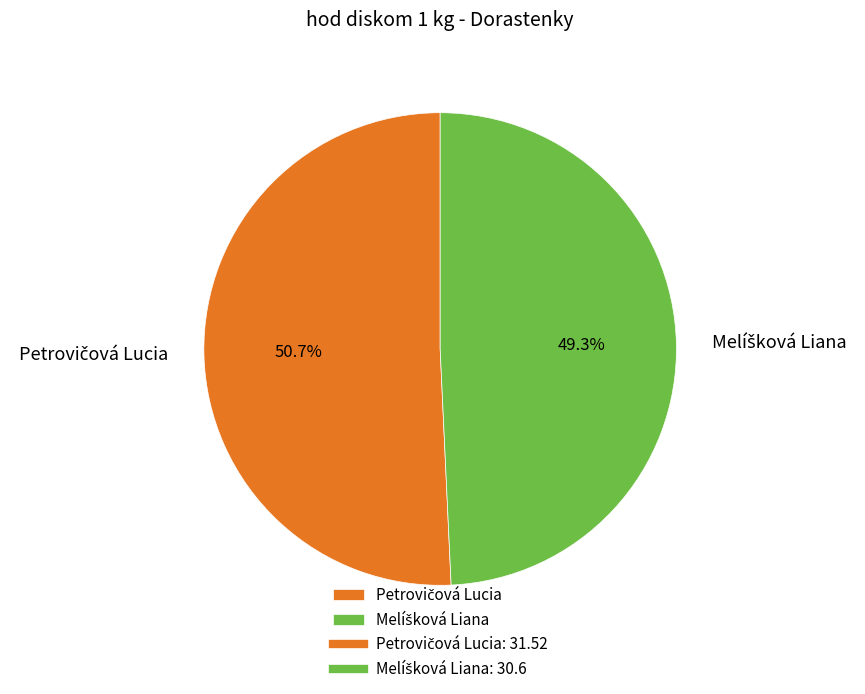

Is there any slice that represents more than half of the pie?

Yes